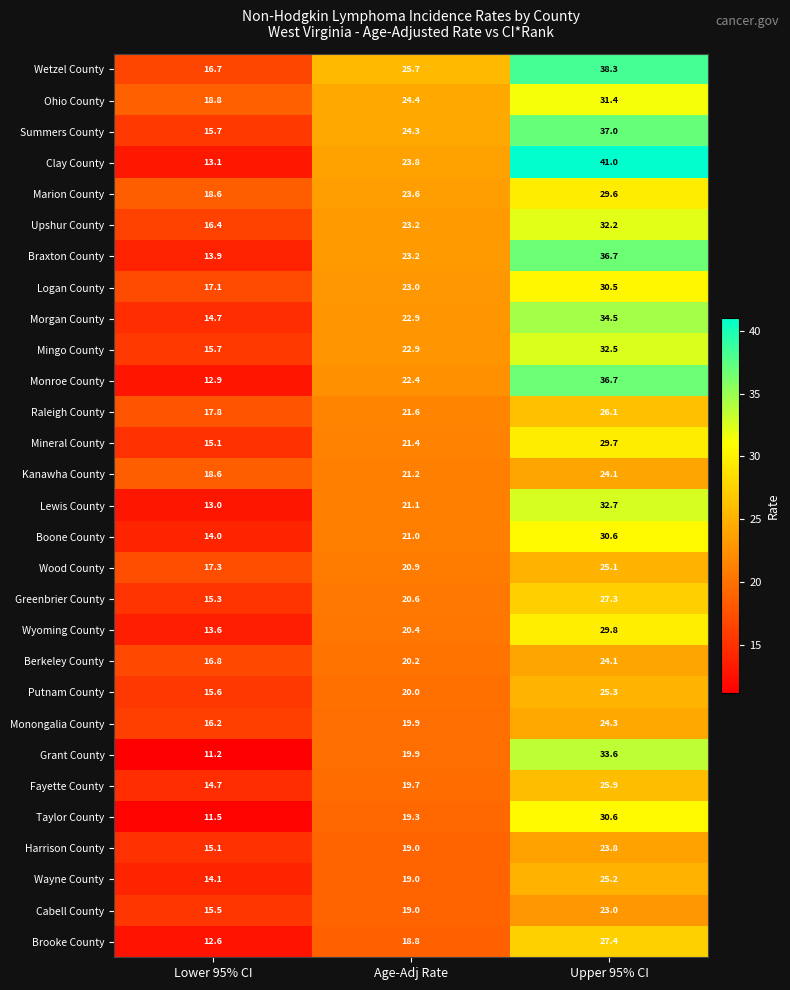

Which series changed the most between Lower 95% CI and Age-Adj Rate?

Clay County